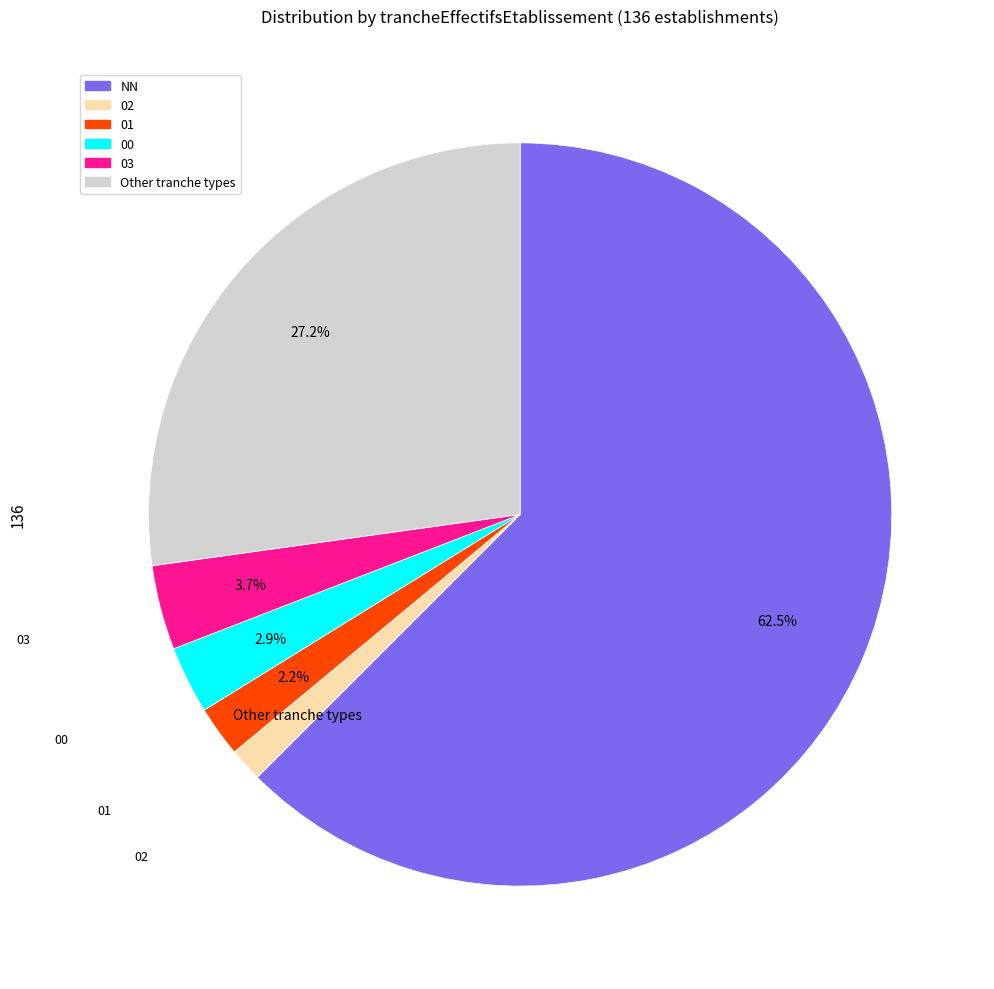

What is the change in value from 02 to 01?

+1